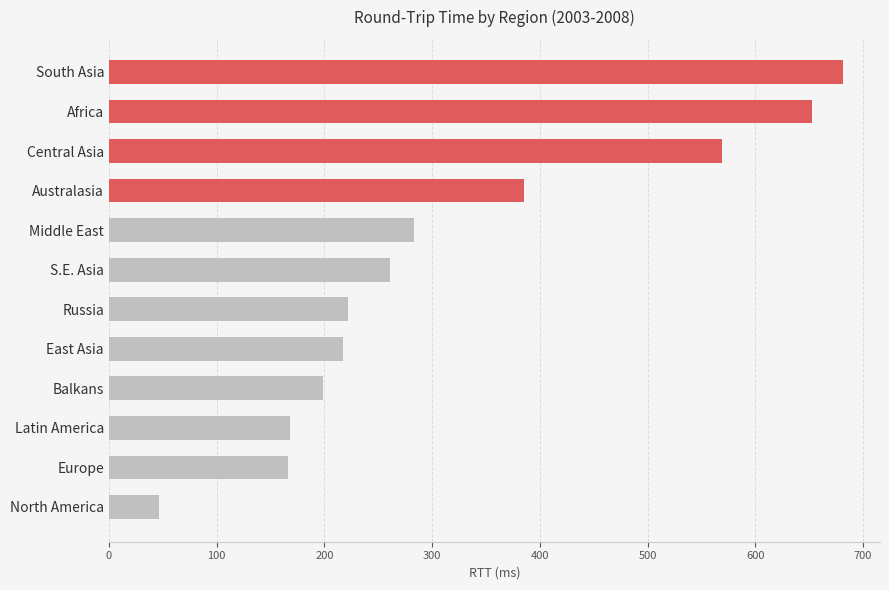

What is the maximum value shown in the chart?

681.6